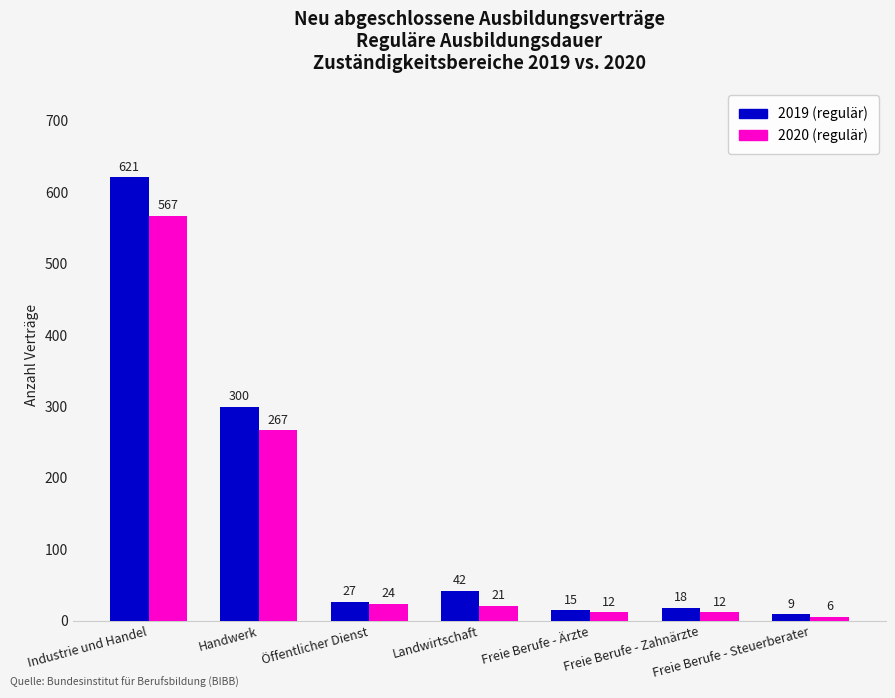

What is the difference between the second highest and second lowest values in the 2020 (regulär) series?

255